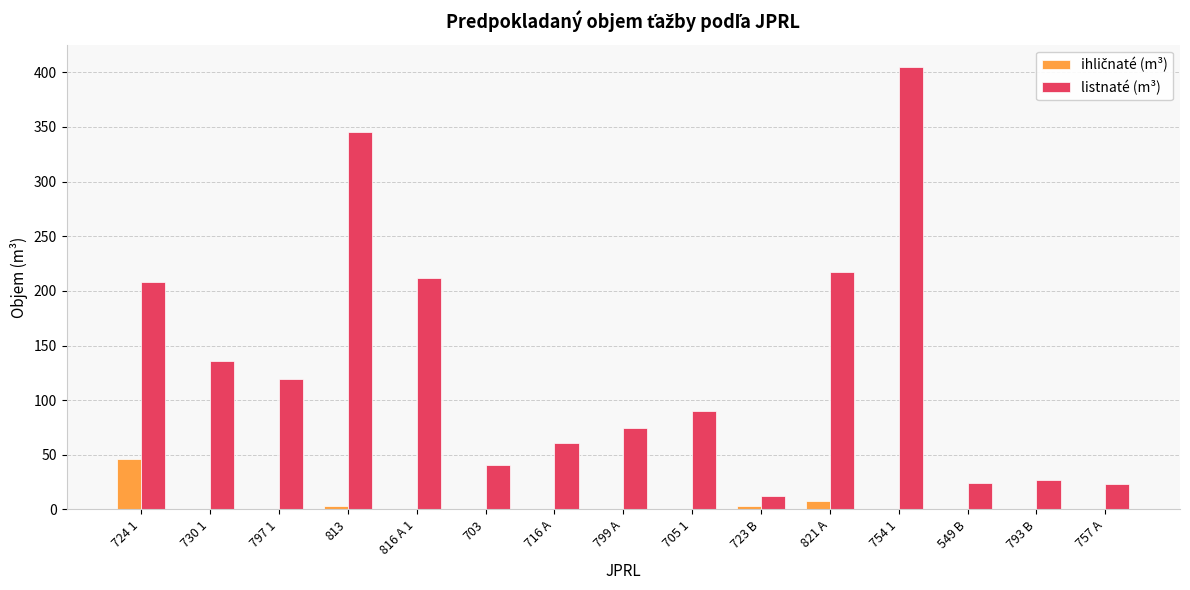

Count the number of categories in the chart.

15